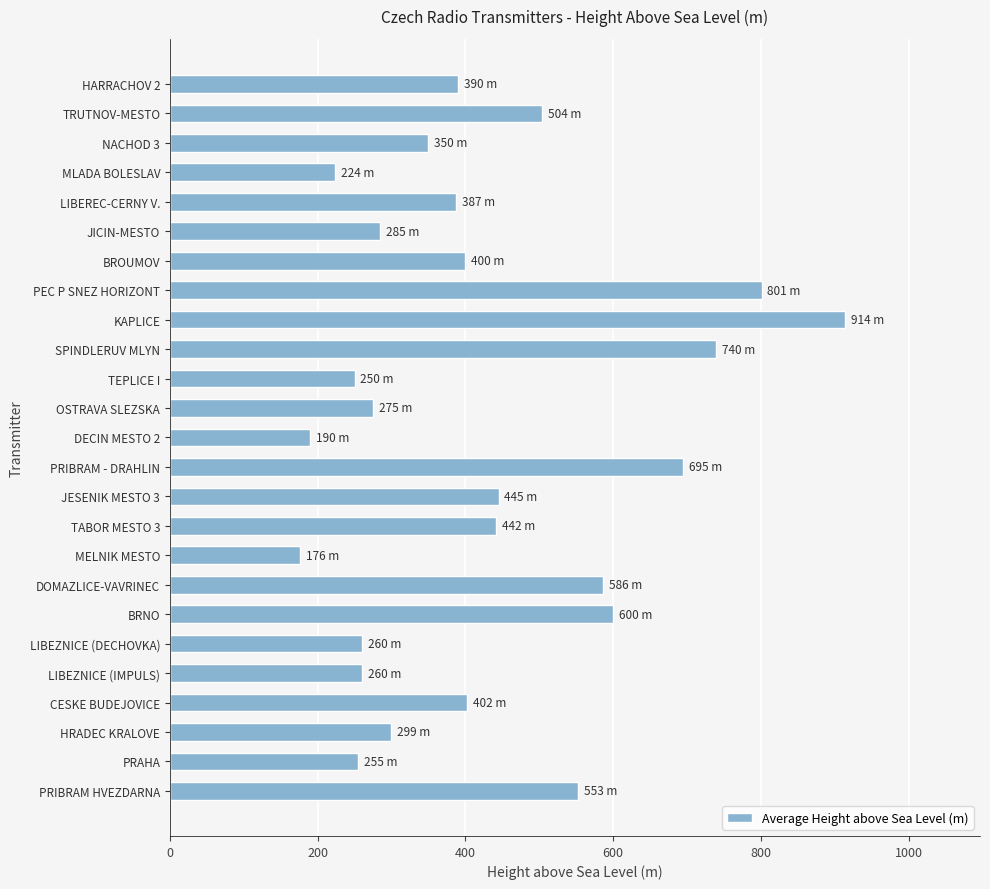

Is it true that the value at KAPLICE is 531?

False